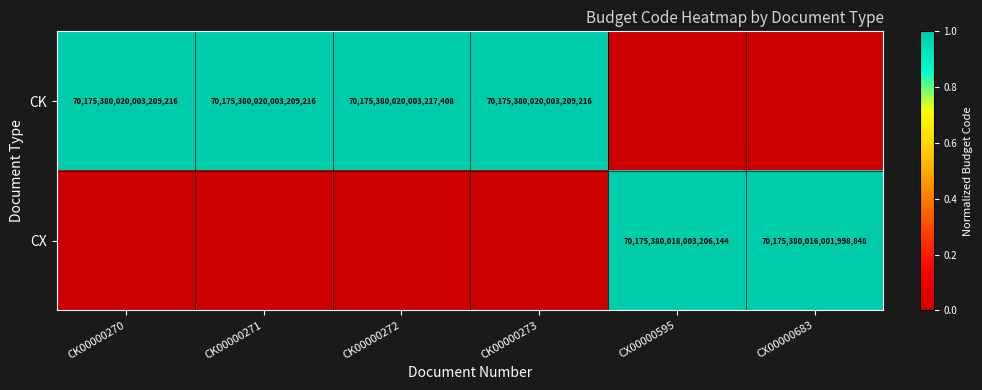

Is the value of CX at CX00000683 greater than the value of CK at CK00000273?

No